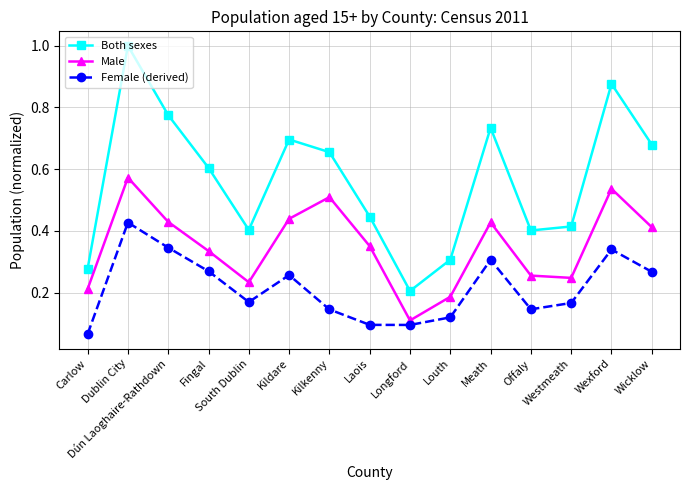

What is the total value across all series at Fingal?

1.2